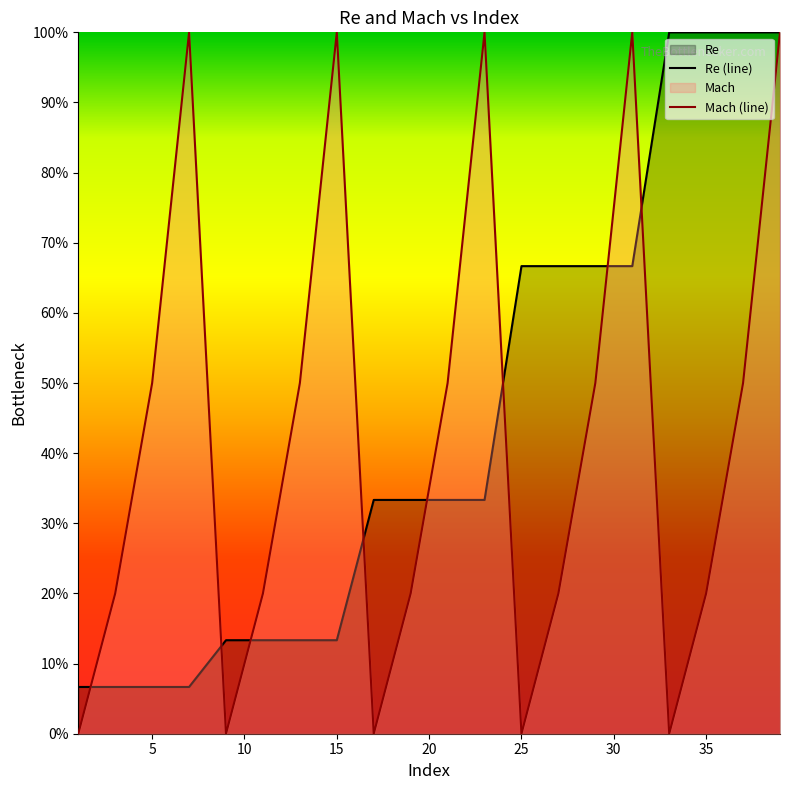

Count the number of data series in this chart.

2